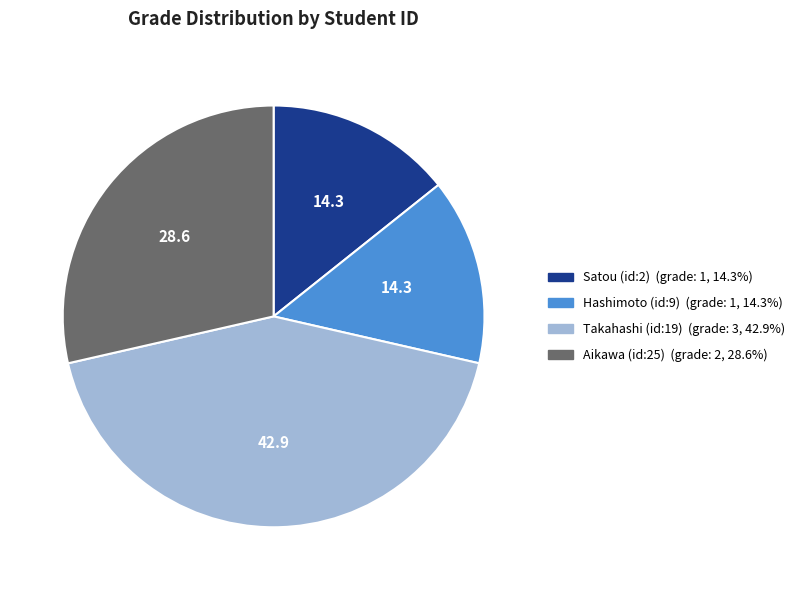

Is there a majority slice in this chart?

No